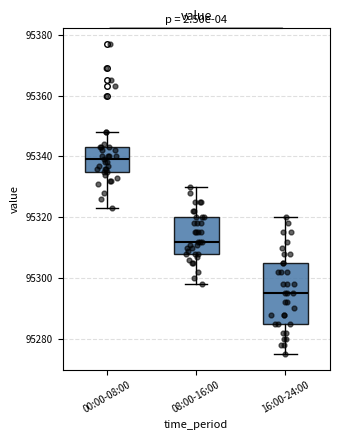

Reading left to right, read every box against the y-axis: the position of its median line, the range the box covers, and the ends of its whiskers. The values are not printed on the chart, so give them approximately, as read against the axis.

00:00-08:00: median 95340, box 95336 to 95344, whiskers 95324 to 95348
08:00-16:00: median 95312, box 95308 to 95320, whiskers 95298 to 95330
16:00-24:00: median 95296, box 95286 to 95306, whiskers 95276 to 95320